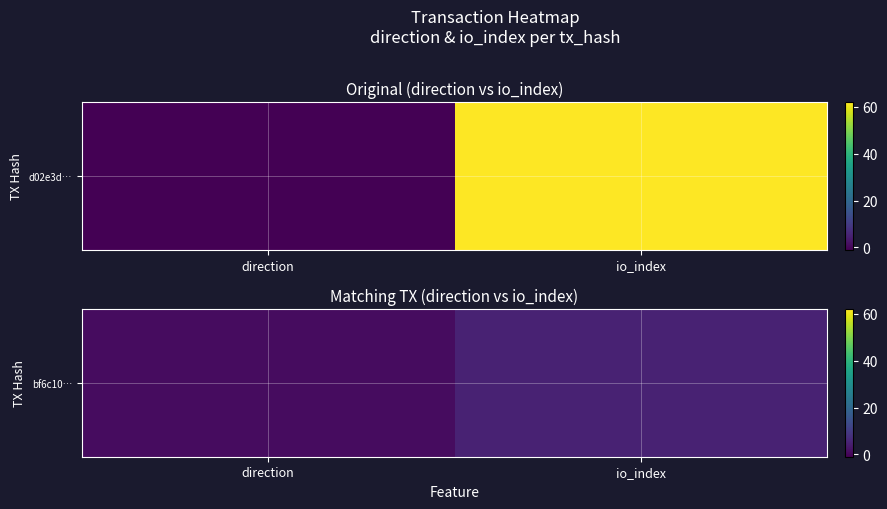

Which category has the highest value across all series?

io_index